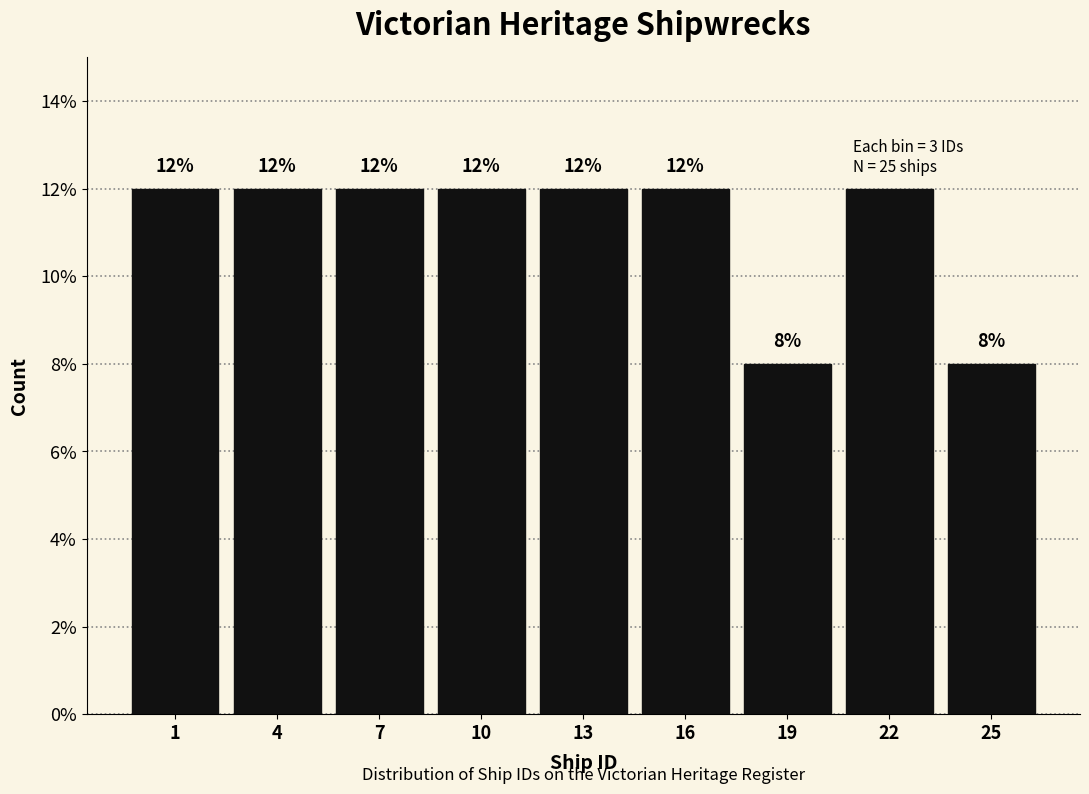

Reading left to right, list all the values displayed in this chart.

12	12	12	12	12	12	8	12	8